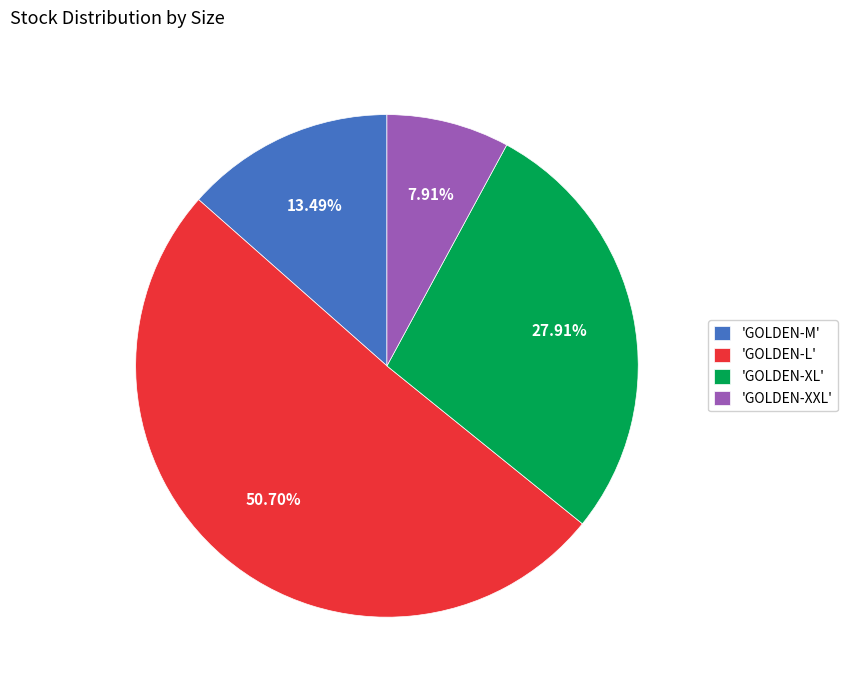

Which has a higher value, 'GOLDEN-L' or 'GOLDEN-M'?

'GOLDEN-L'